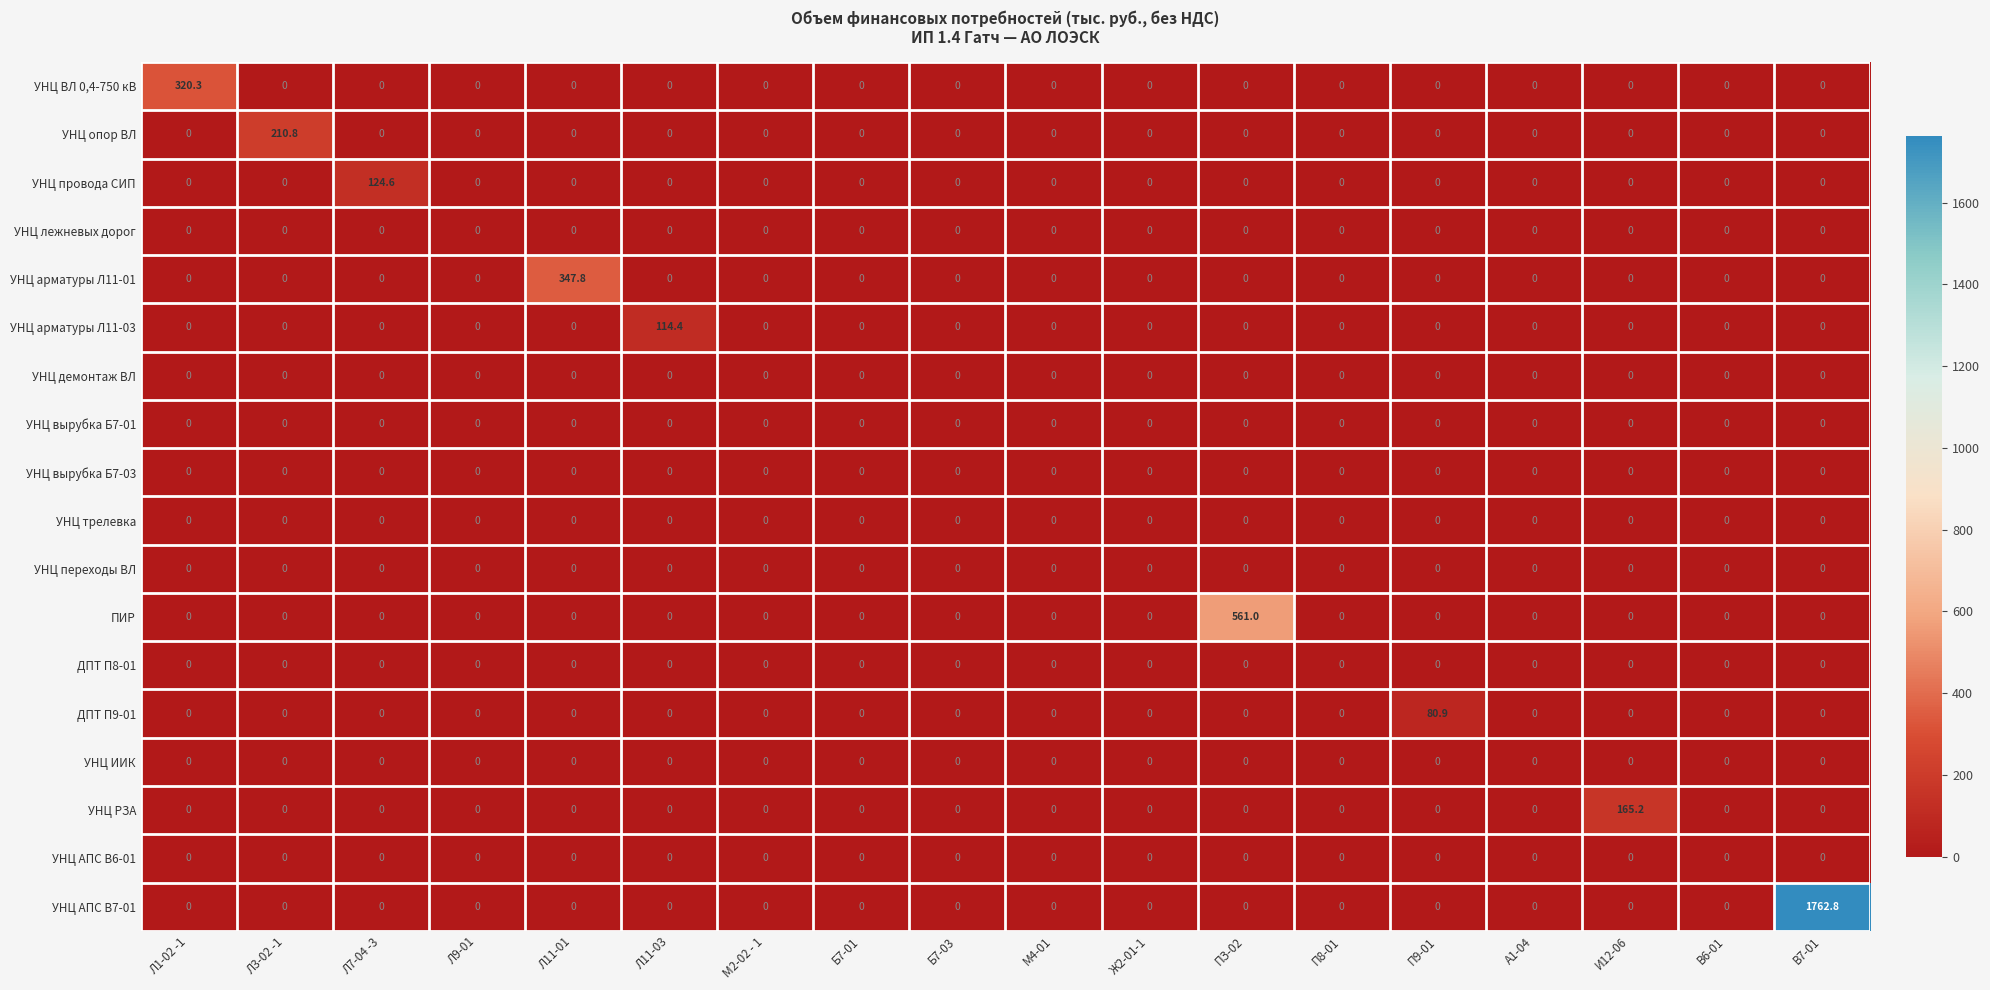

How many distinct data groups are displayed?

18